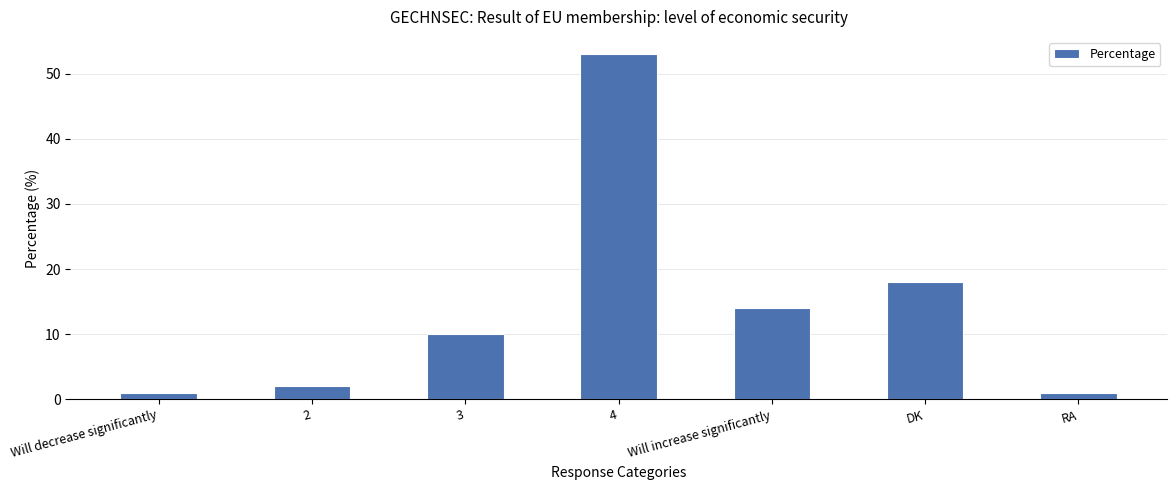

Count the number of categories in the chart.

7